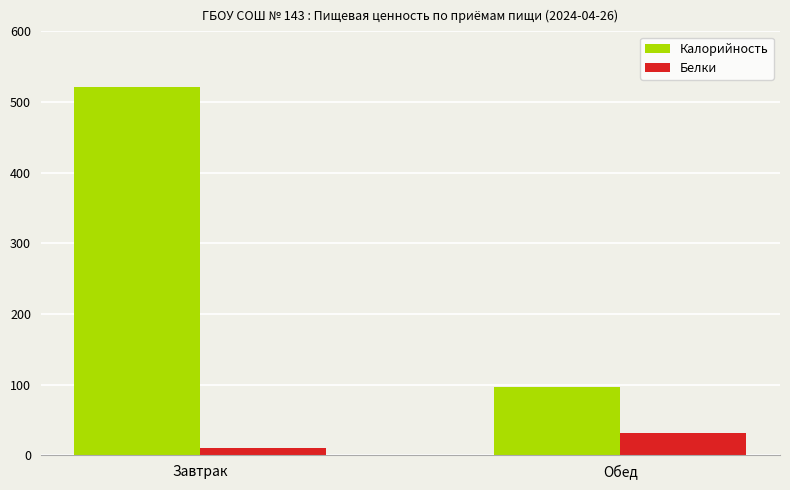

How many groups of bars are there?

2